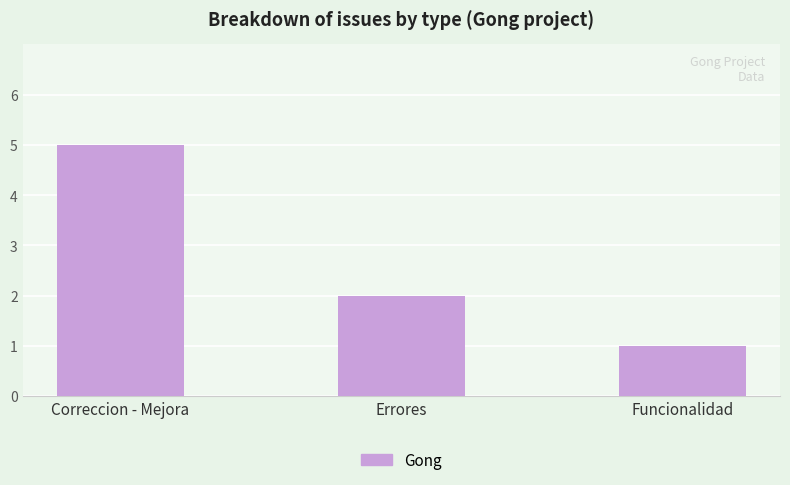

Where does the data first go above 2?

Correccion - Mejora